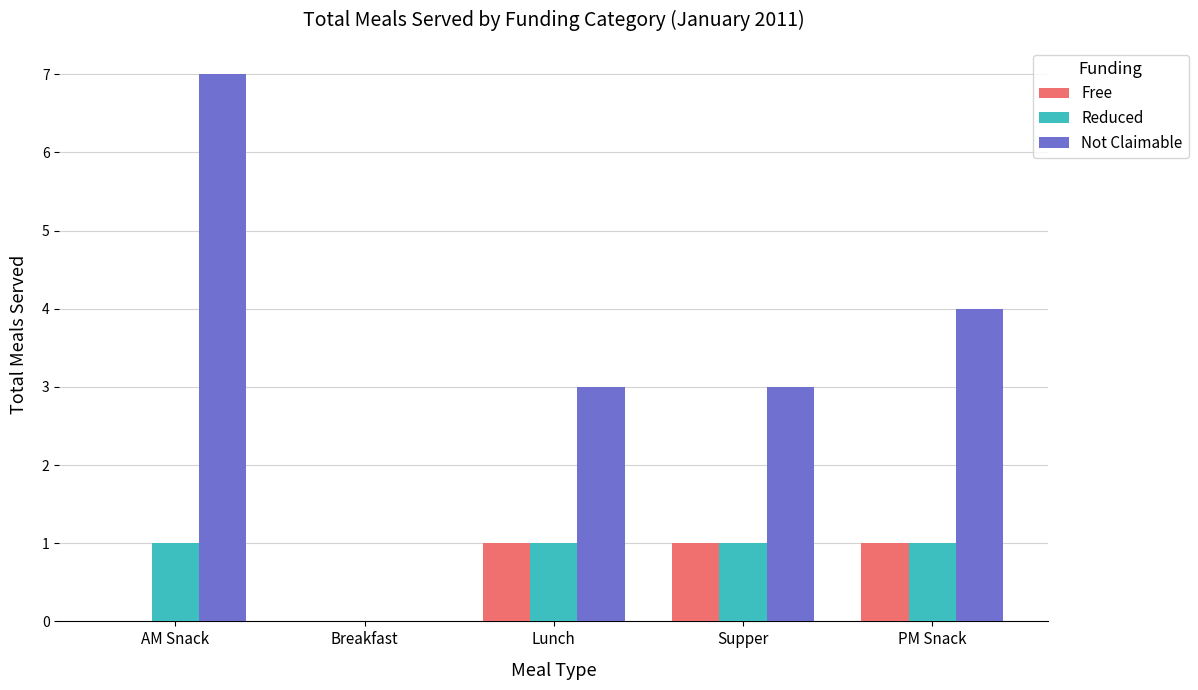

Reading left to right, list all the values displayed in this chart.

Free: 0	0	1	1	1
Reduced: 1	0	1	1	1
Not Claimable: 7	0	3	3	4